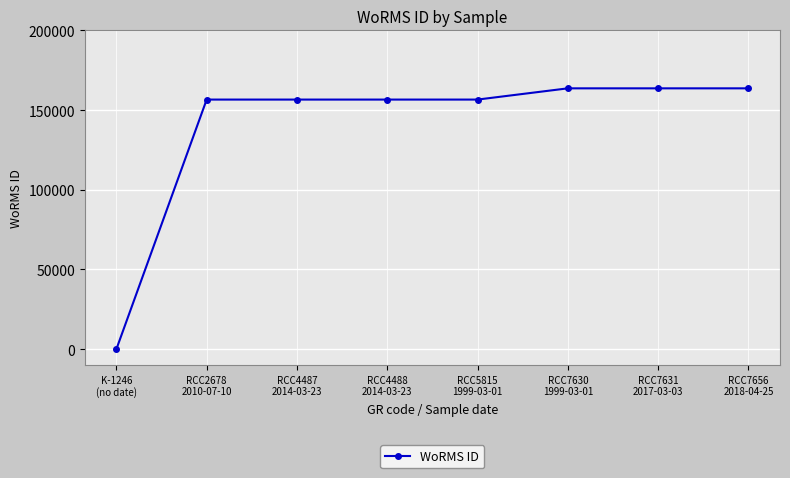

Which has a higher value, RCC7656
2018-04-25 or RCC4487
2014-03-23?

RCC7656
2018-04-25